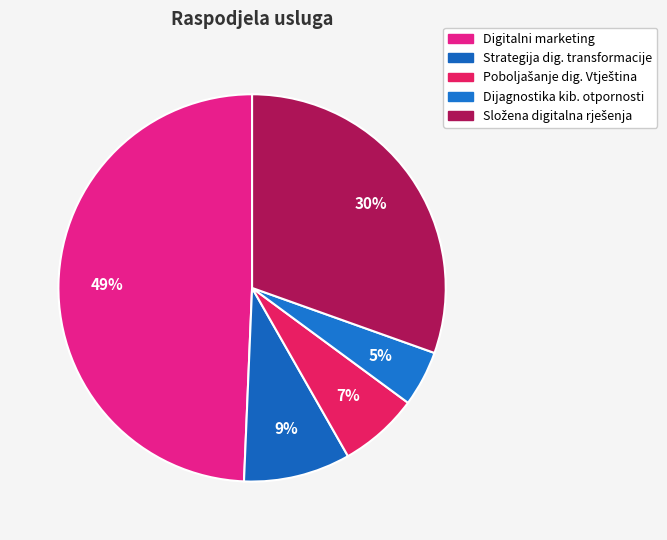

What percentage is NOT represented by Složena digitalna rješenja?

69.5%